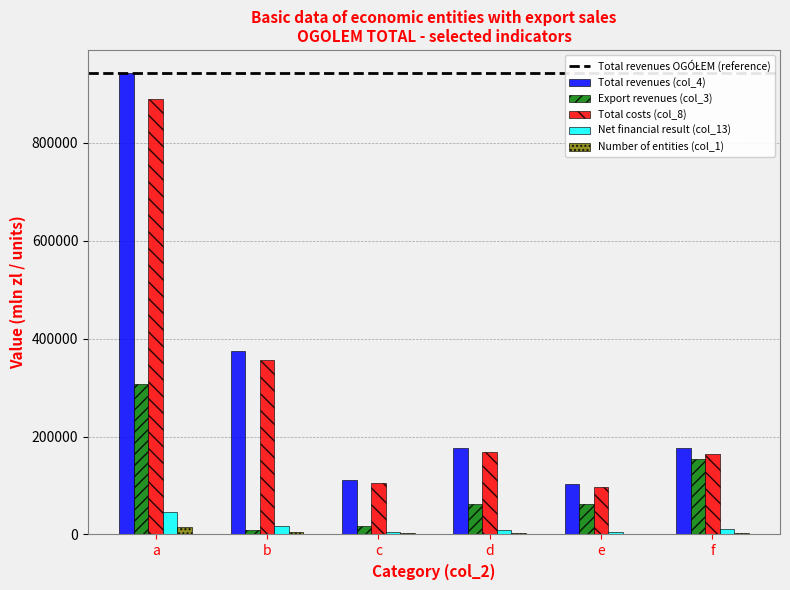

Does the chart contain stacked bars?

No